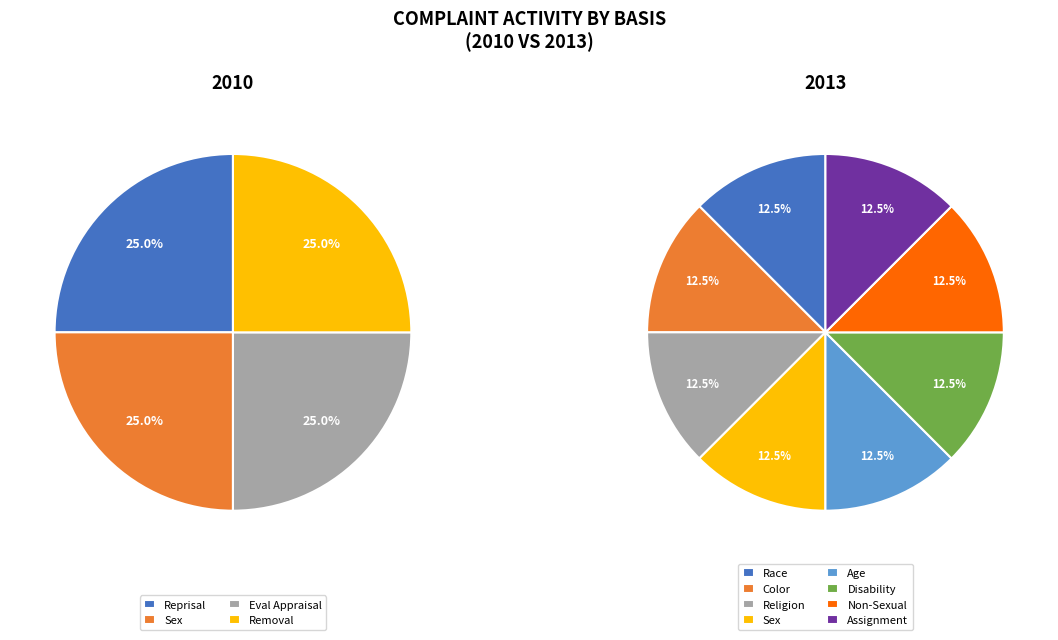

Count the number of slices in the pie.

8